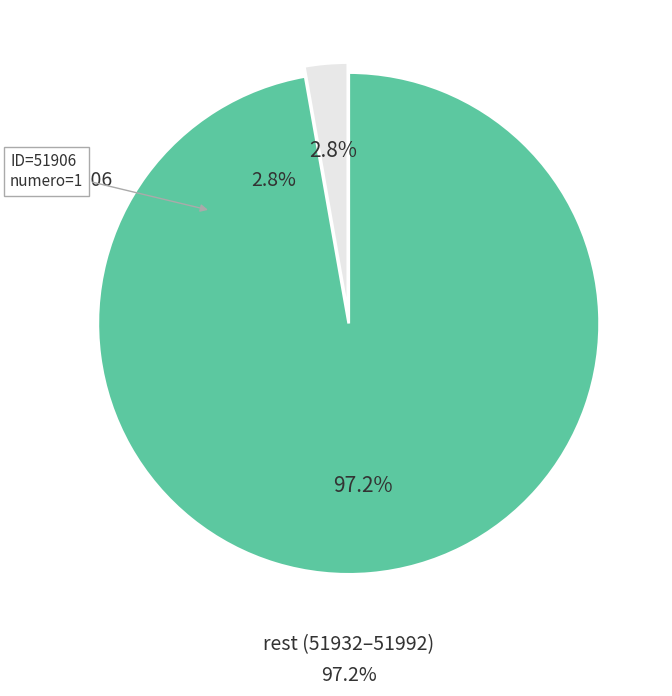

Is there any slice that represents more than half of the pie?

Yes